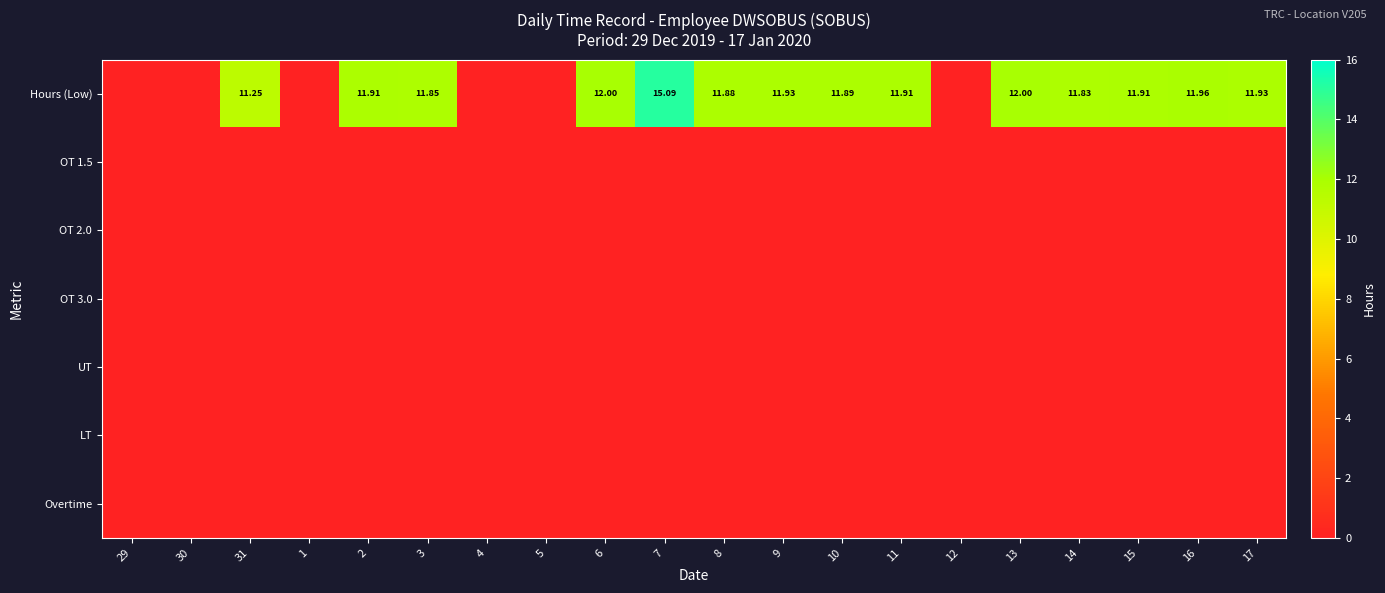

What is the difference between the highest and lowest values at 8?

11.9